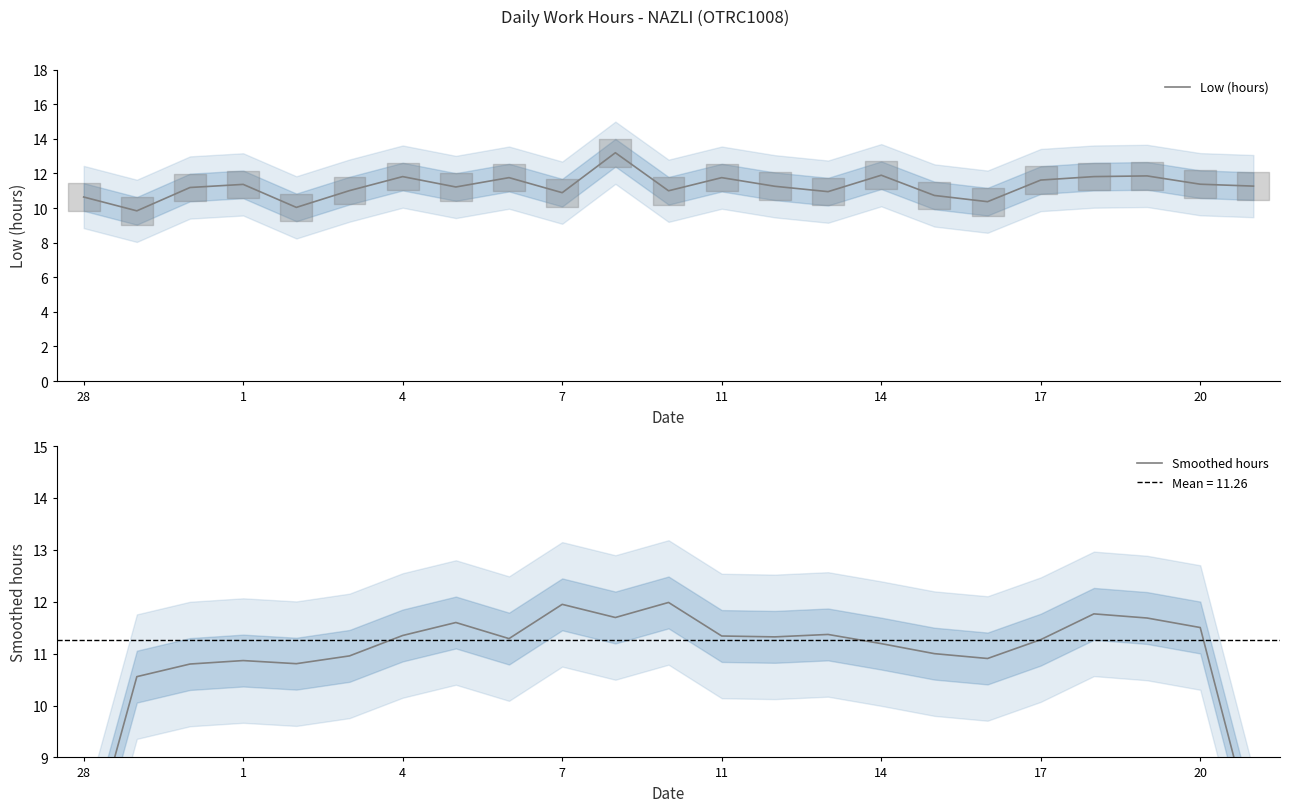

What is the maximum value for Low (hours)?

13.2